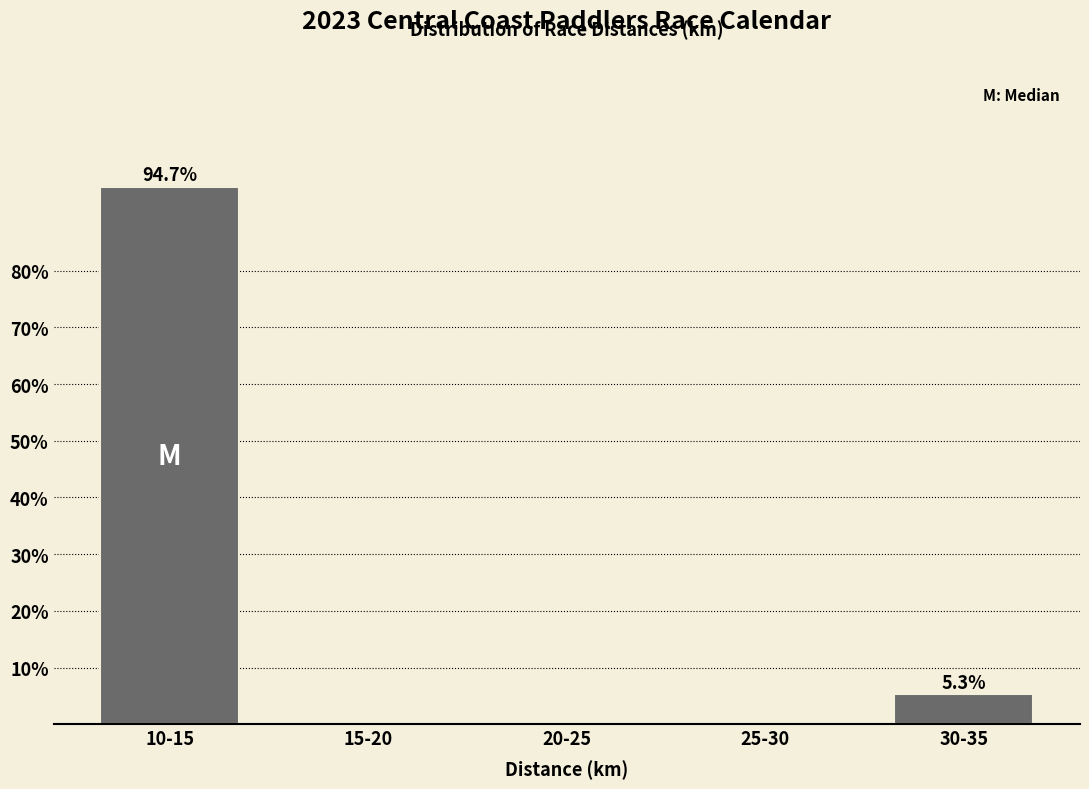

Reading right to left, what are all the values shown in this chart?

30-35=5.3	25-30=0.0	20-25=0.0	15-20=0.0	10-15=94.7